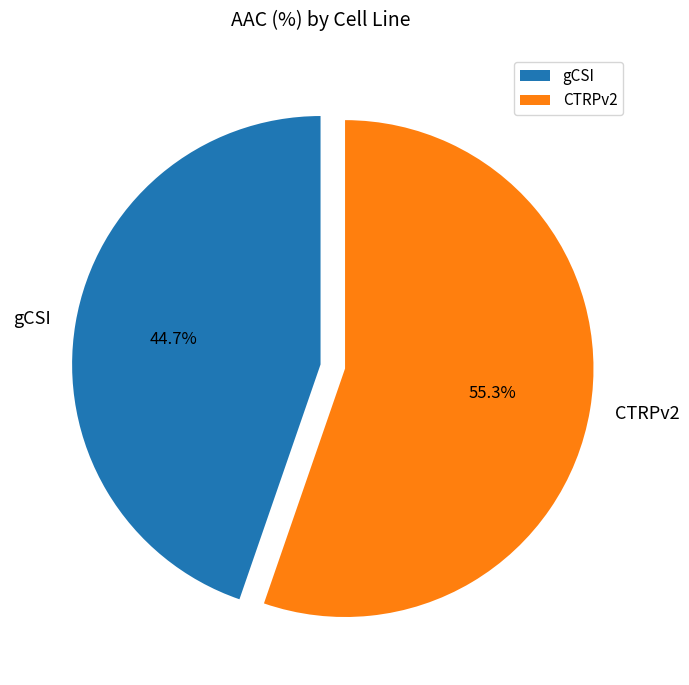

How many segments does this pie chart have?

2